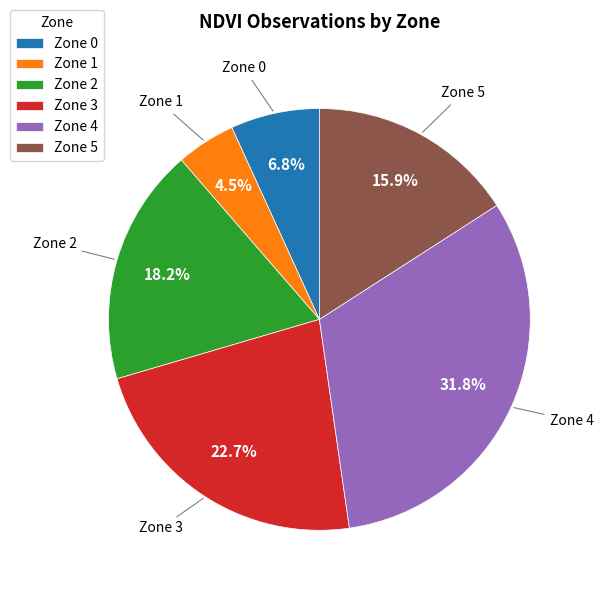

To the nearest percent, what percentage of the pie is Zone 4?

32%